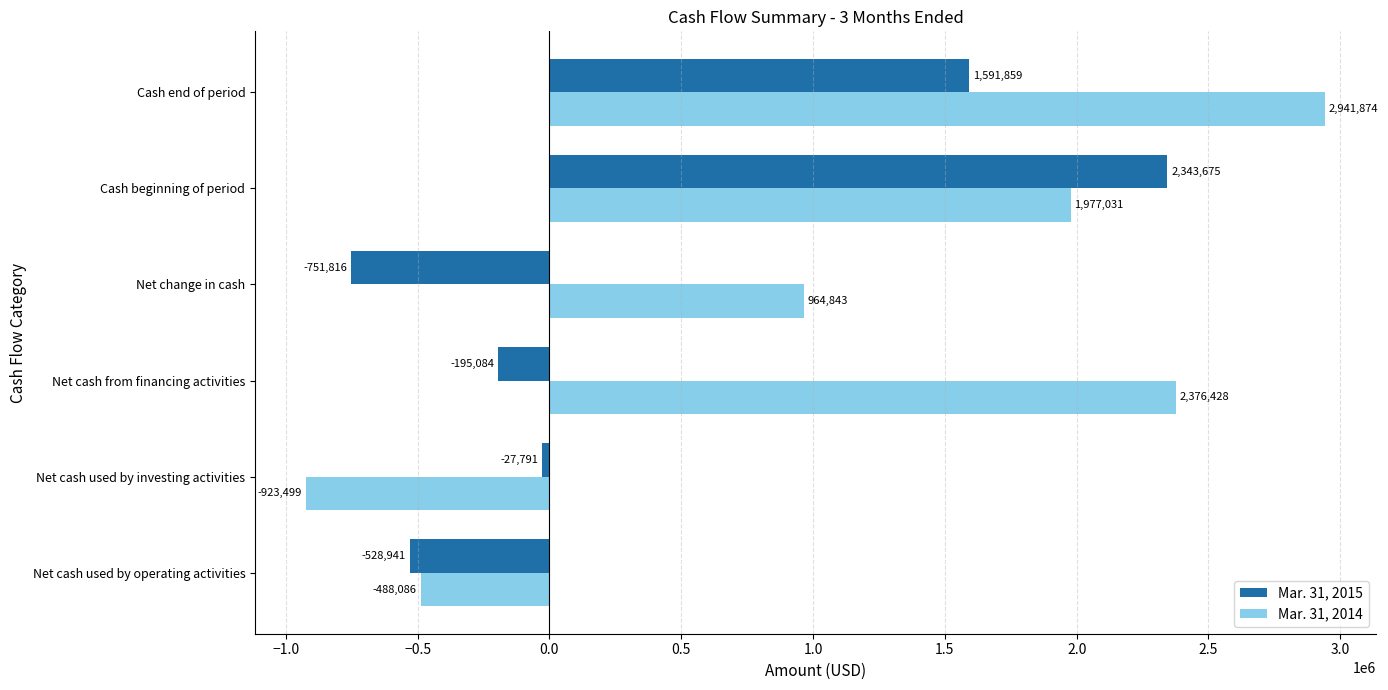

Which series changed the most between Net cash used by operating activities and Cash end of period?

Mar. 31, 2014